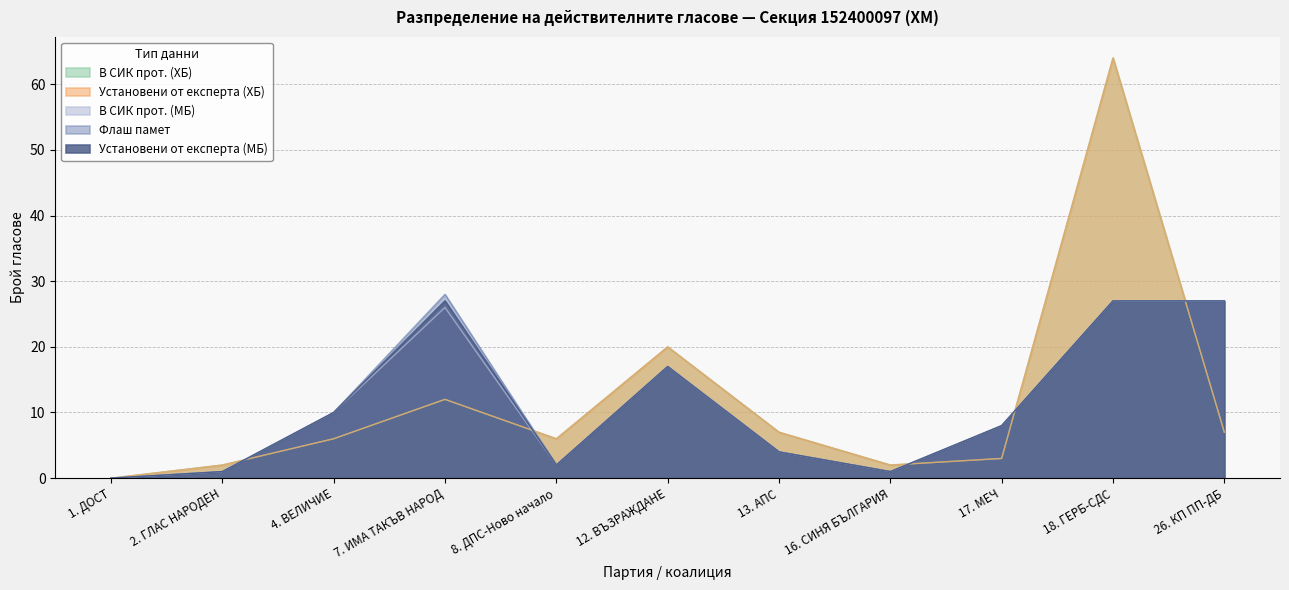

At which label does В СИК прот. (ХБ) reach its peak?

18. ГЕРБ-СДС